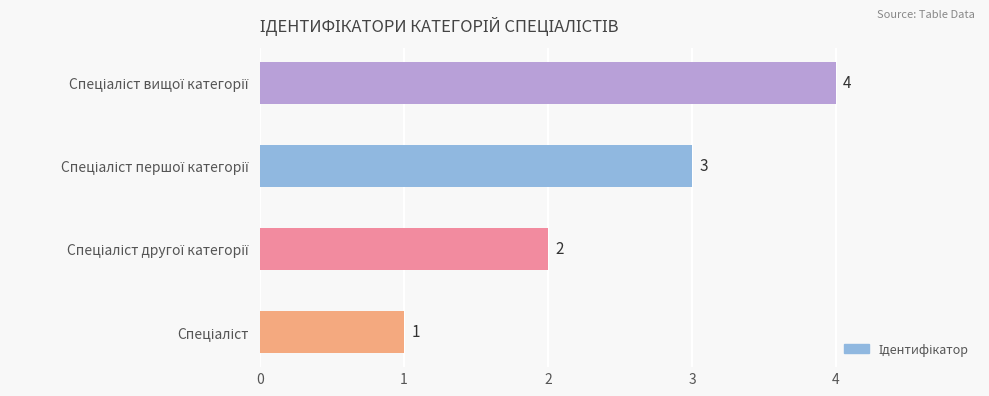

What is the difference between the maximum and minimum values?

3